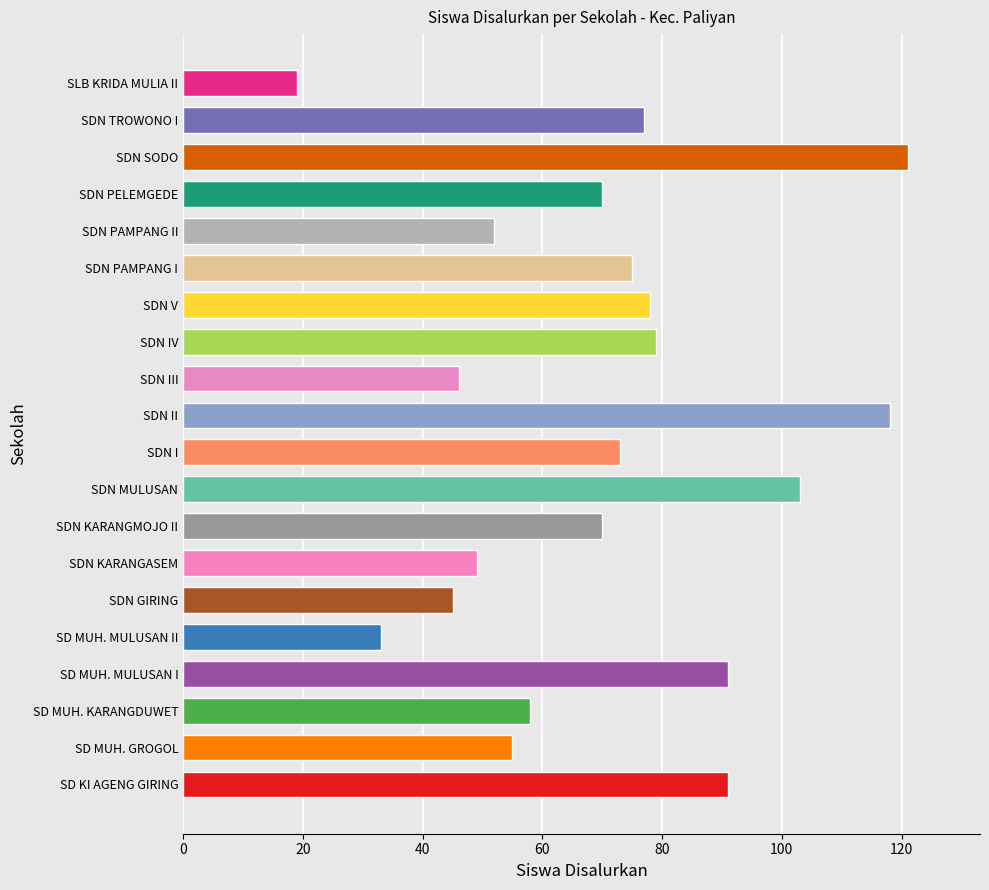

Approximately how many times larger is the value at SDN TROWONO I compared to SDN PAMPANG I?

1.0